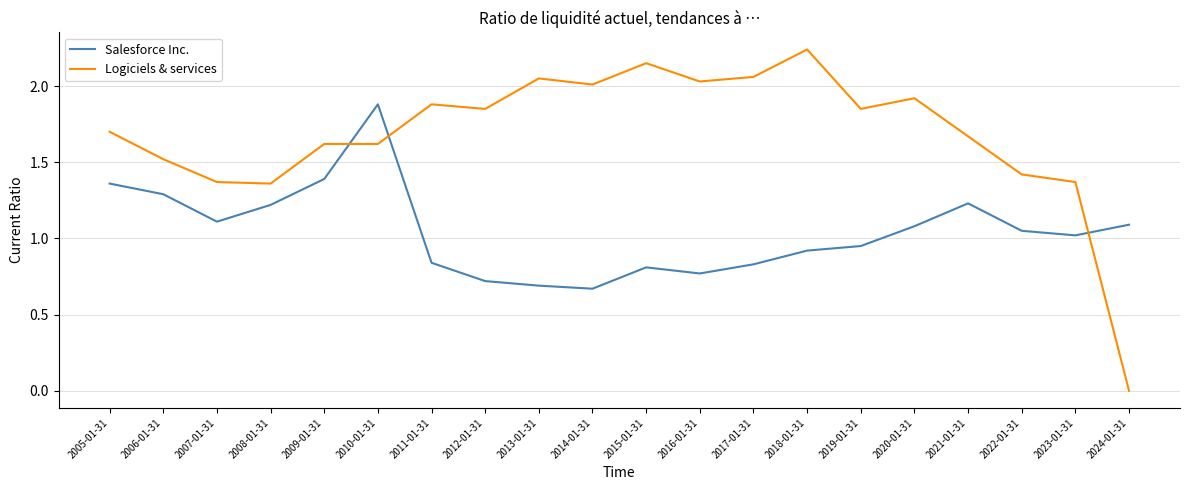

Between which two adjacent categories do Salesforce Inc. and Logiciels & services first intersect?

2009-01-31 and 2010-01-31